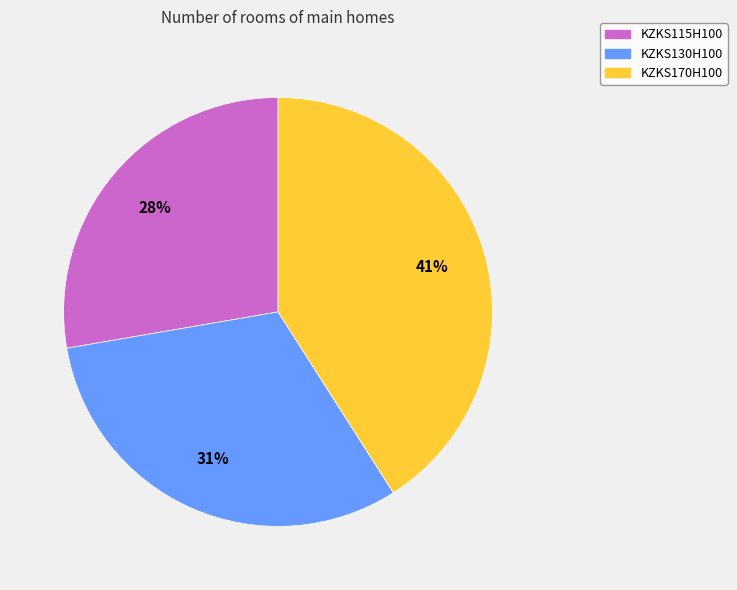

How many slices are in this pie chart?

3